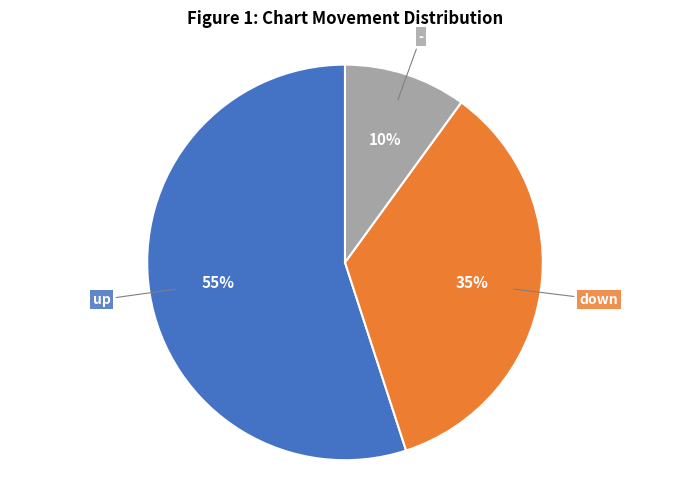

To the nearest percent, what is the difference between the largest and smallest slice percentages?

45%